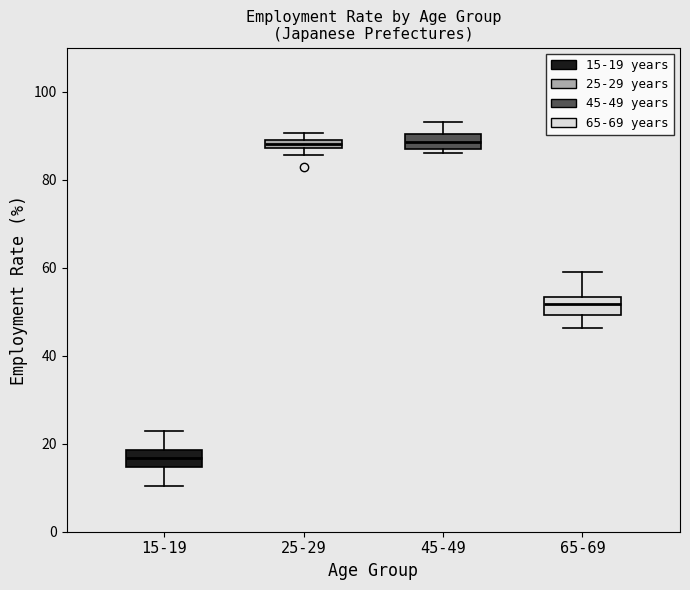

Where is the lower edge of the box for 25-29 on the y-axis? The values are not printed on the chart, so give them approximately, as read against the axis.

88